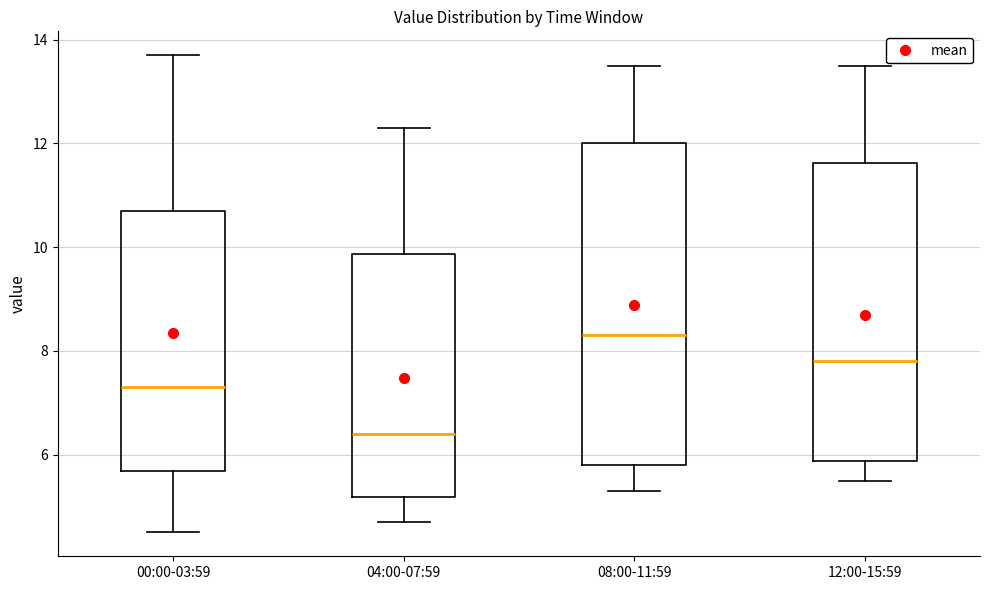

Which box's median line is the highest?

08:00-11:59